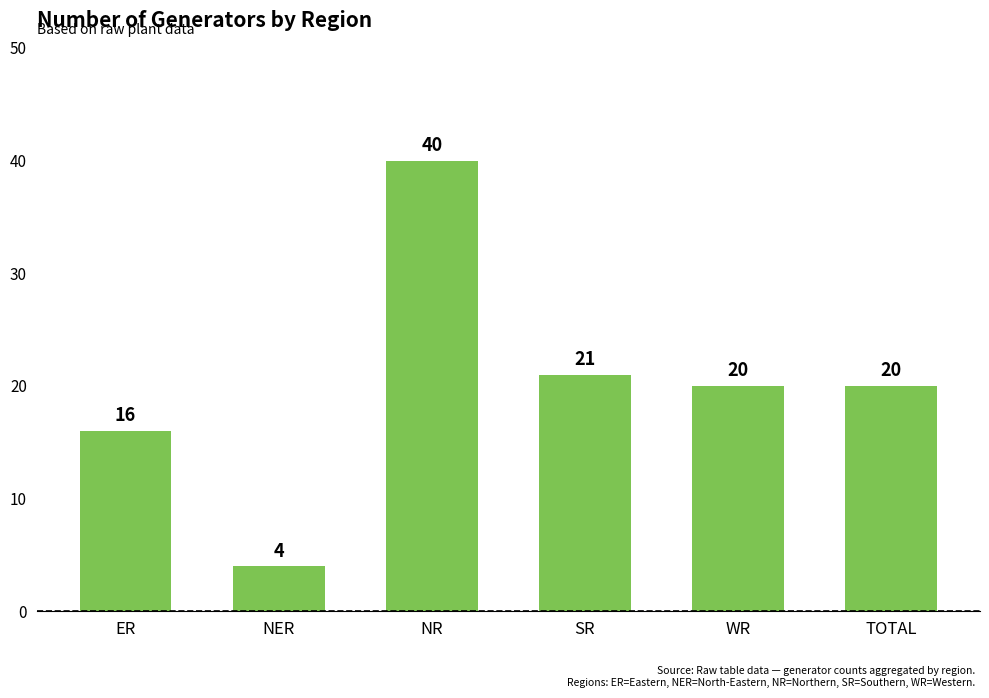

What is the difference between the maximum and second lowest values?

24